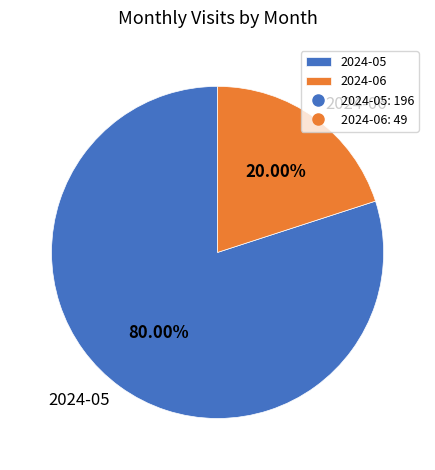

What percentage is the 2024-06 slice, to the nearest percent?

20%